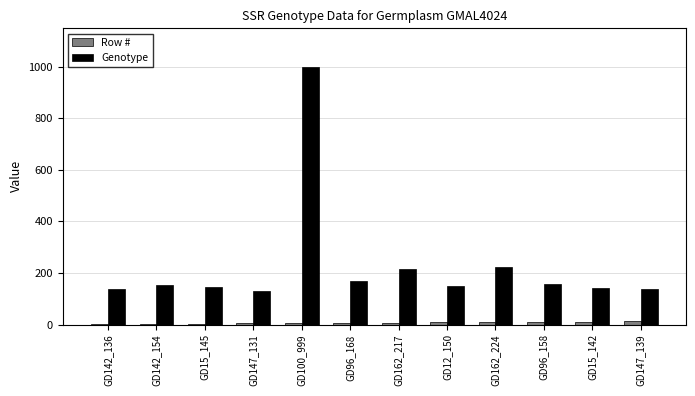

What is the difference between the Row # values at GD96_168 and GD142_154?

4